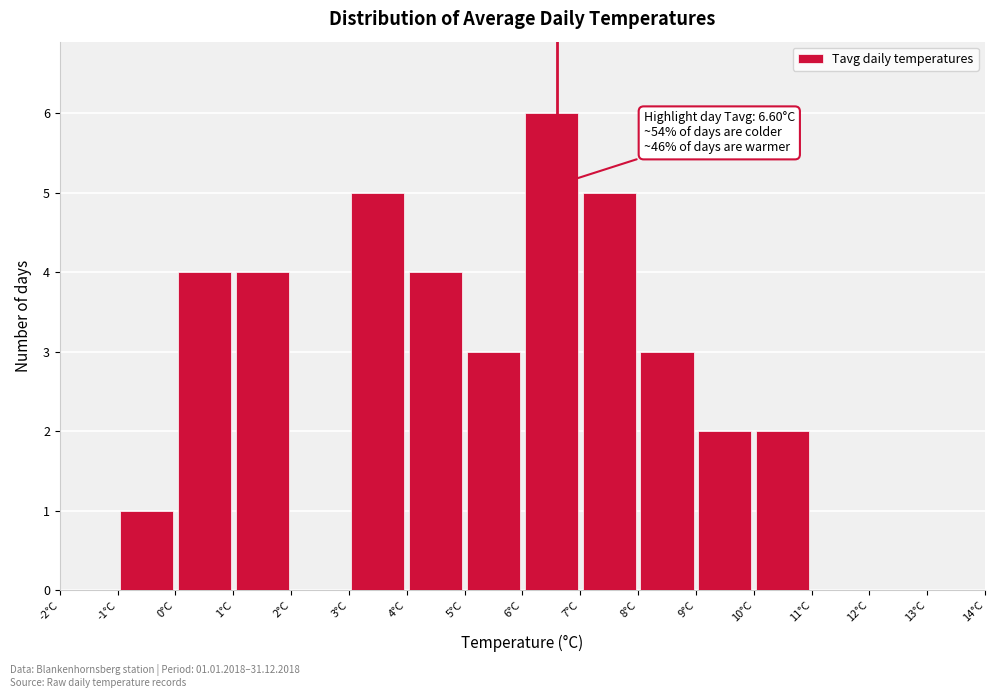

Over which range of the x-axis is the bar tallest?

6 to 7